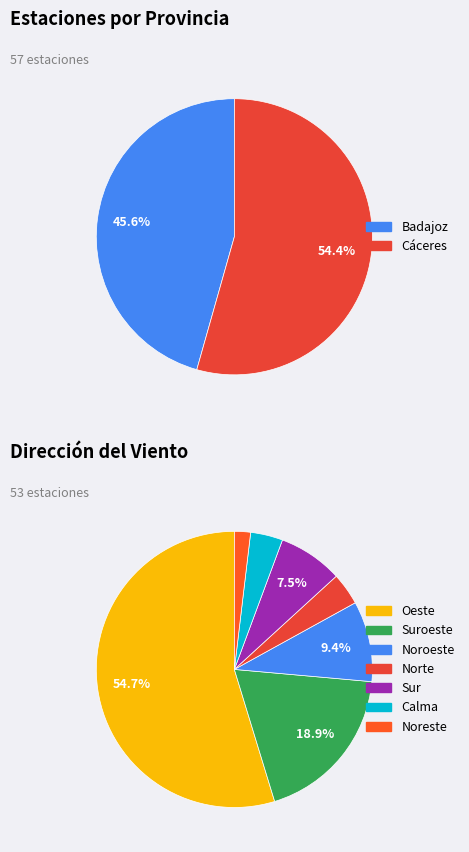

To the nearest percent, what portion does Badajoz represent?

46%